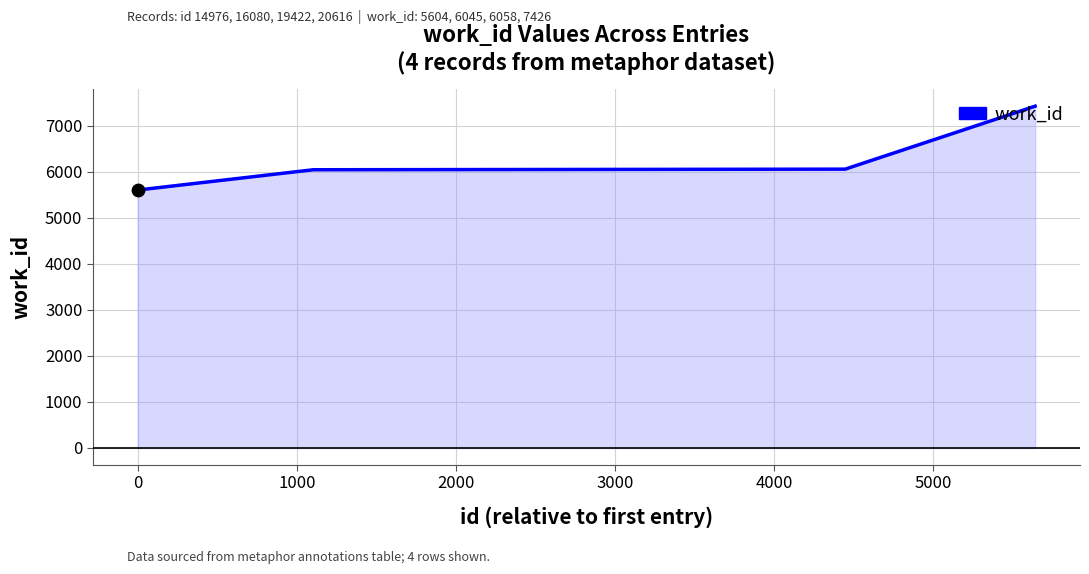

What is the smallest value displayed?

5604